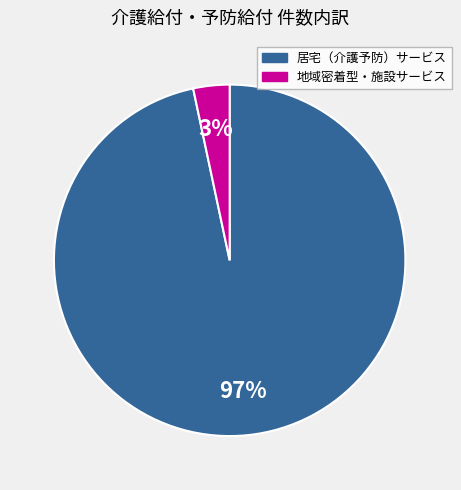

To the nearest percent, what is the average slice percentage?

50%